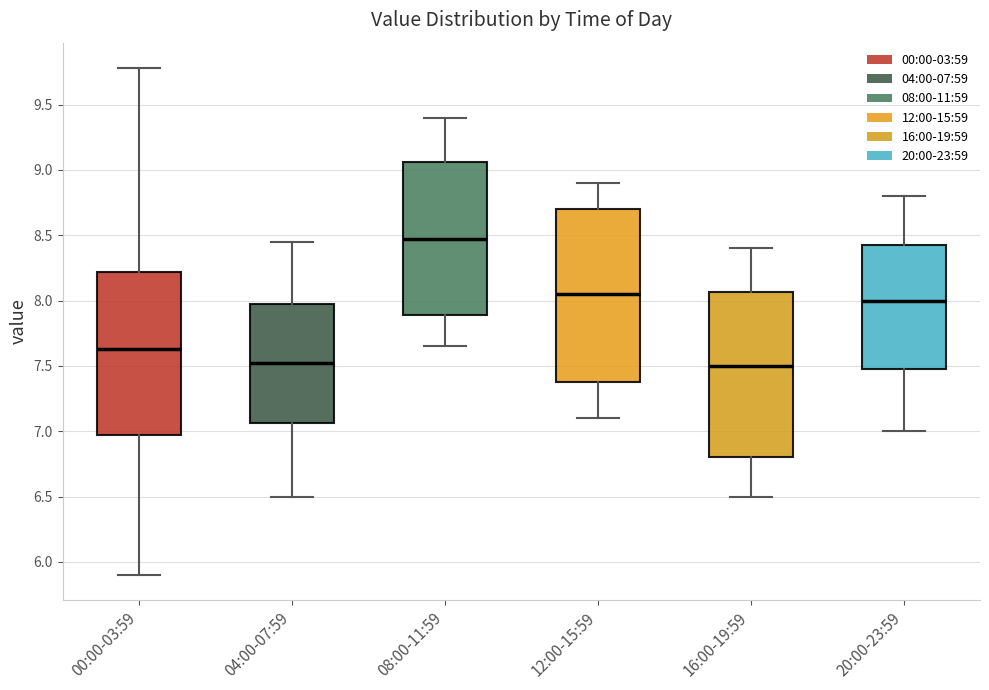

Reading left to right, transcribe this box plot: for each box, give where its median line is, the range the box spans, and where its two whiskers end, as read against the y-axis. The values are not printed on the chart, so give them approximately, as read against the axis.

00:00-03:59: median 7.65, box 6.95 to 8.20, whiskers 5.90 to 9.80
04:00-07:59: median 7.55, box 7.05 to 8.00, whiskers 6.50 to 8.45
08:00-11:59: median 8.50, box 7.90 to 9.05, whiskers 7.65 to 9.40
12:00-15:59: median 8.05, box 7.40 to 8.70, whiskers 7.10 to 8.90
16:00-19:59: median 7.50, box 6.80 to 8.05, whiskers 6.50 to 8.40
20:00-23:59: median 8.00, box 7.50 to 8.45, whiskers 7.00 to 8.80